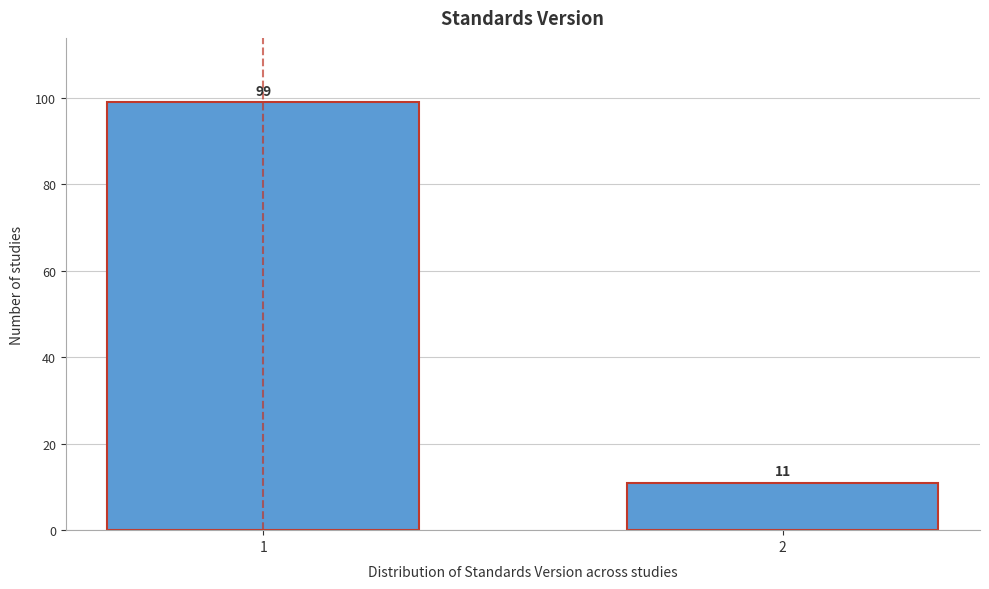

Reading left to right, what are all the values shown in this chart?

1=99	2=11